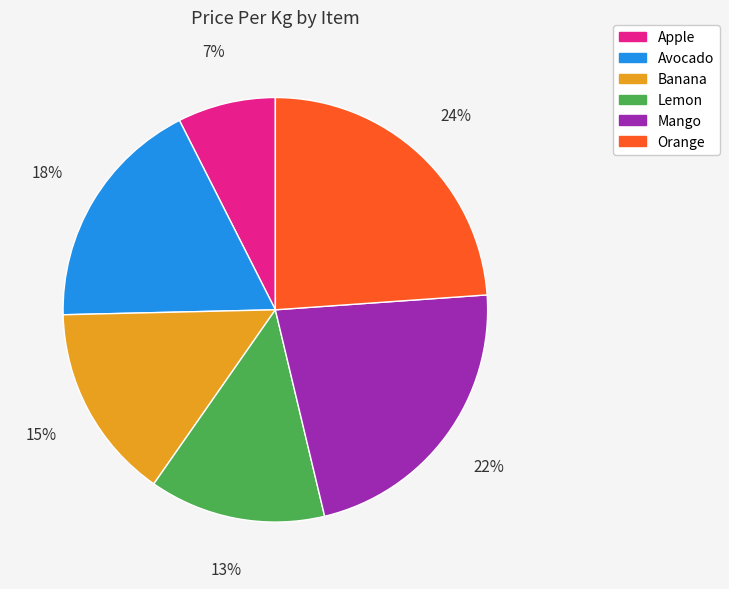

To the nearest percent, what is the average slice percentage?

17%